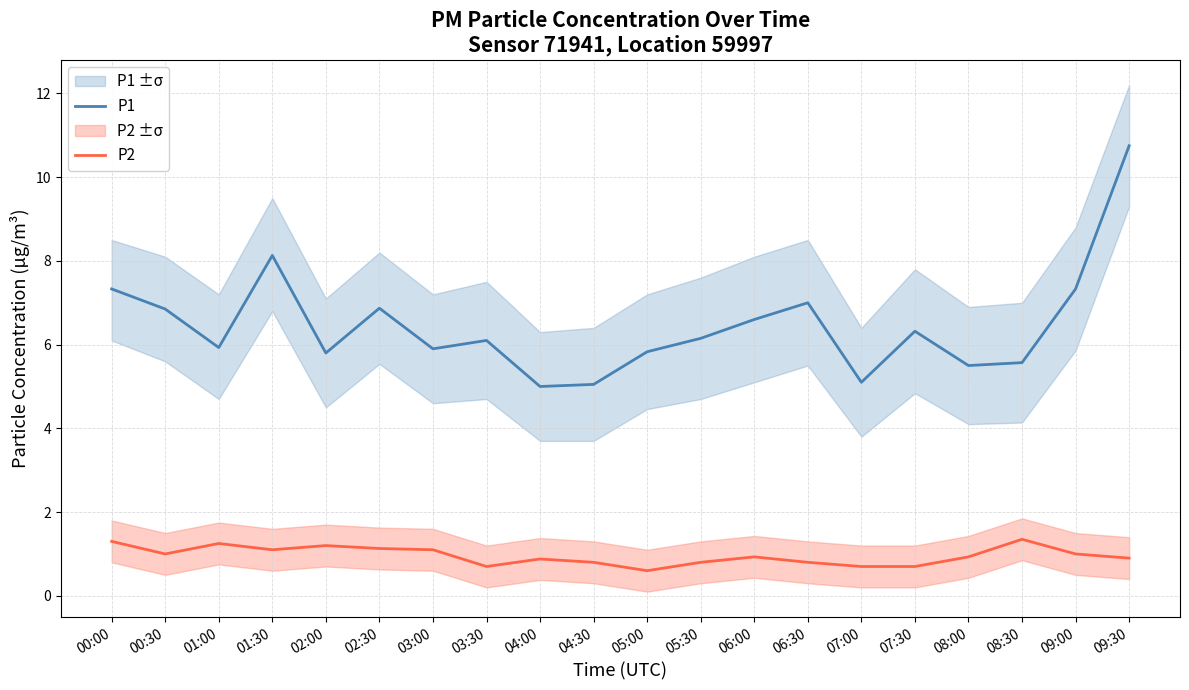

Read the P2 value at 00:30.

1.0